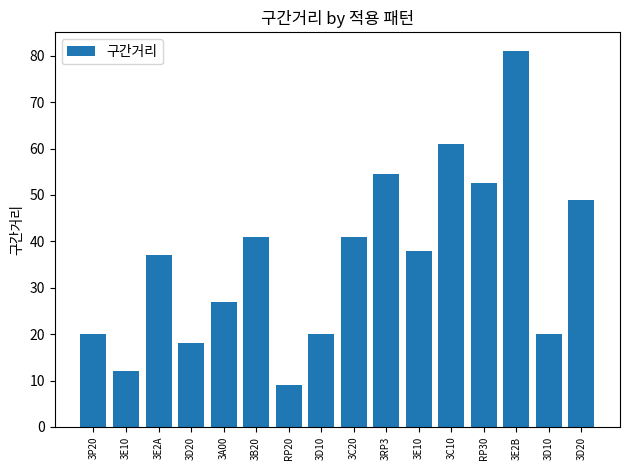

What is the greatest value displayed?

81.0